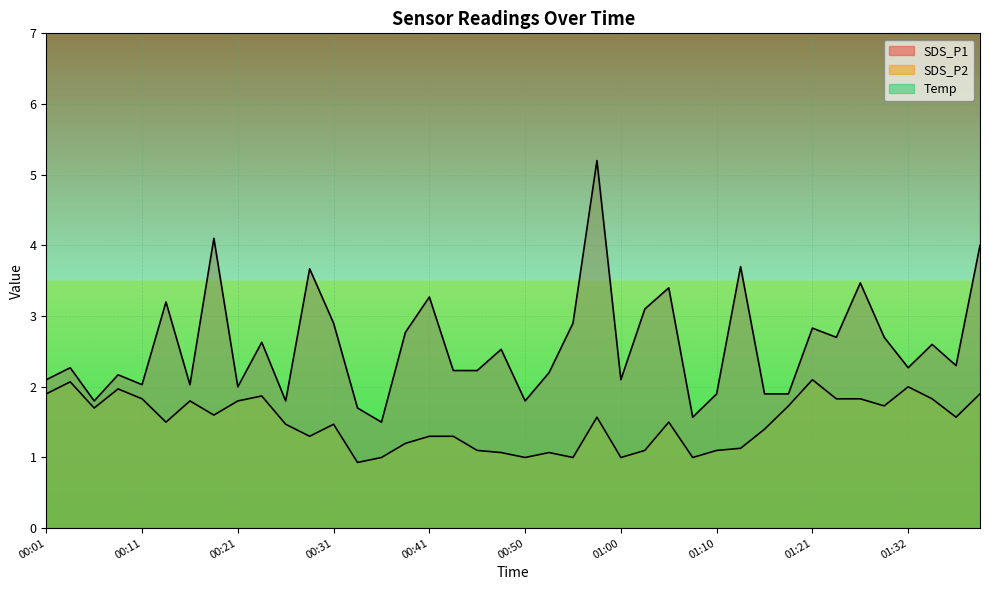

True or false: SDS_P2 and SDS_P1 cross at least once.

False